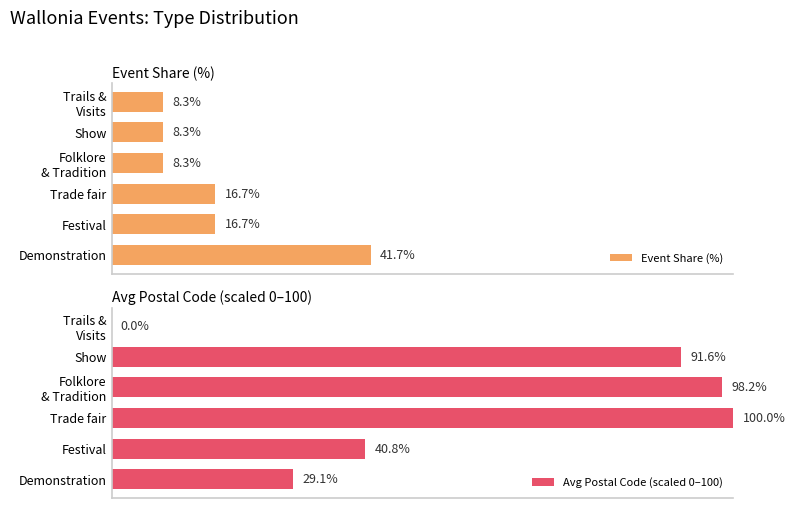

How many distinct data groups are displayed?

2